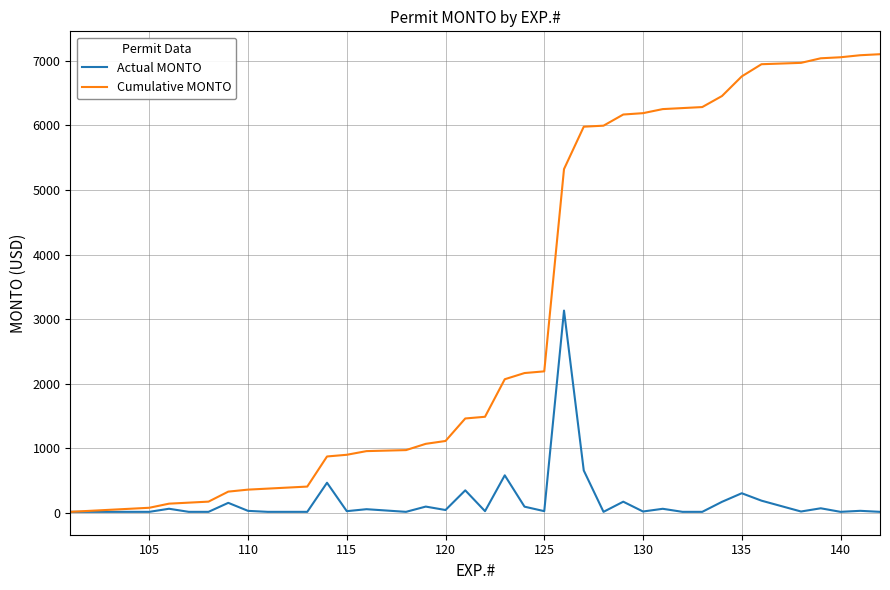

List the series in order of their overall mean, lowest first.

Actual MONTO, Cumulative MONTO